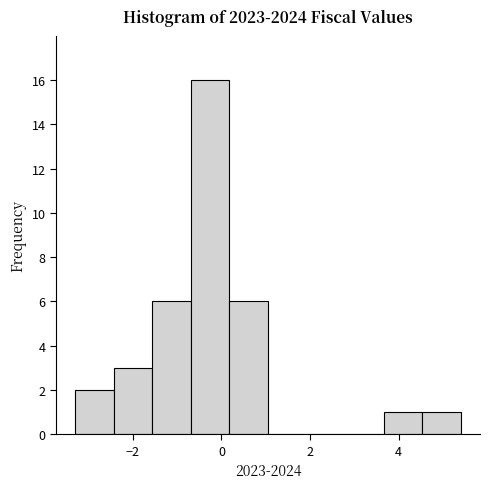

Reading left to right, transcribe this chart: for each bar, give the range it covers on the x-axis and its height. Neither the bar edges nor the heights are printed on the chart, so give them approximately, as read against the axes.

-3.2 to -2.4: 2
-2.4 to -1.6: 3
-1.6 to -0.6: 6
-0.6 to 0.2: 16
0.2 to 1.0: 6
1.0 to 2.0: 0
2.0 to 2.8: 0
2.8 to 3.6: 0
3.6 to 4.6: 1
4.6 to 5.4: 1